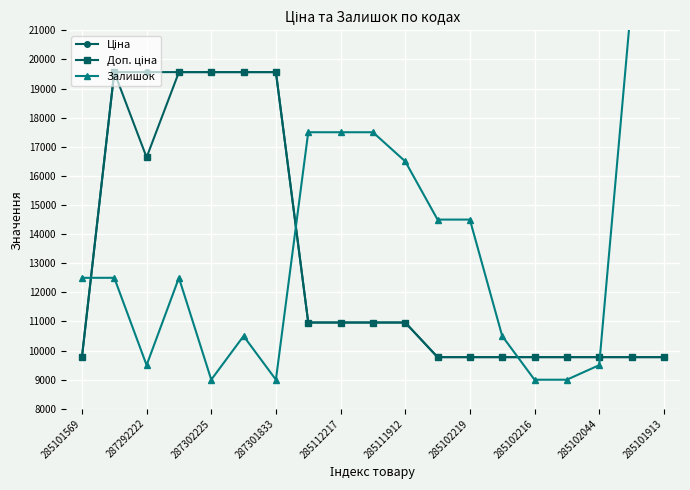

What are all the series names shown in the legend?

Ціна, Доп. ціна, Залишок